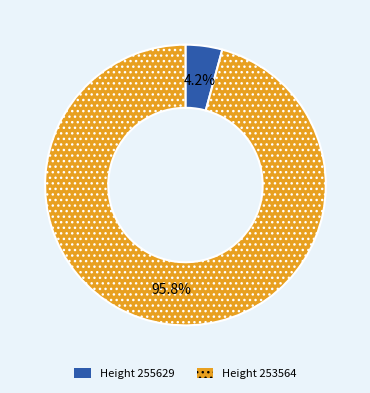

Count the number of slices in the pie.

2